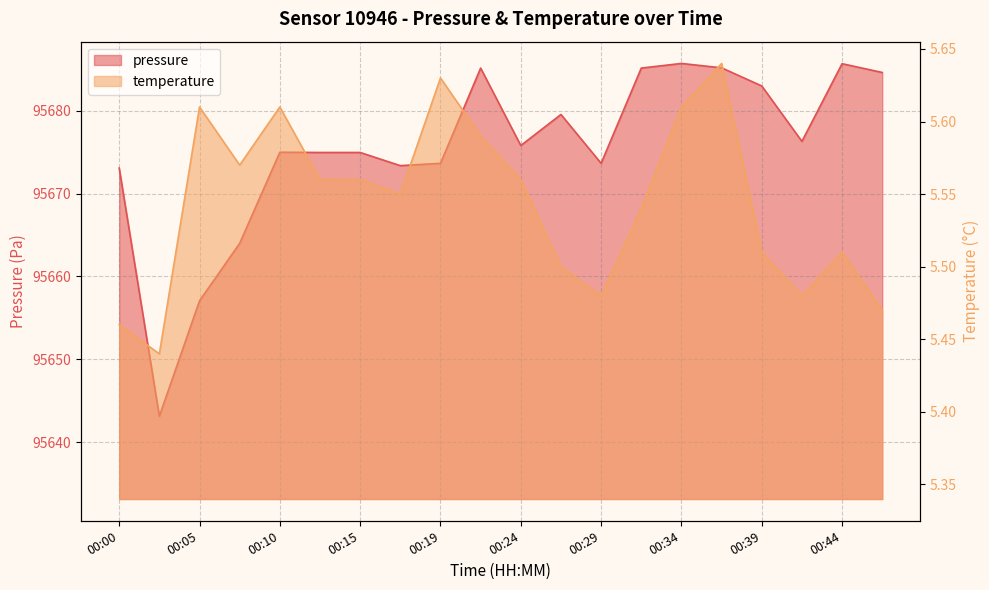

At which label does pressure first exceed 95675?

00:22